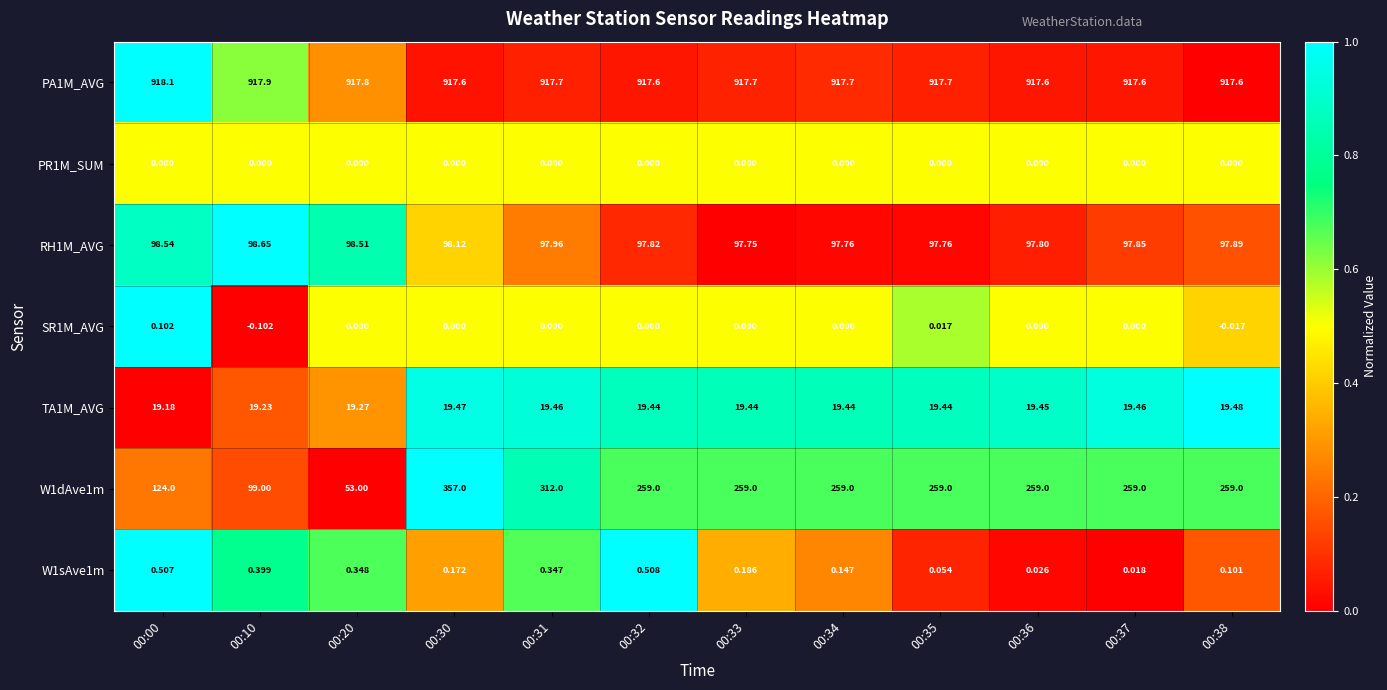

What is the difference between the highest and lowest values at 00:30?

917.6